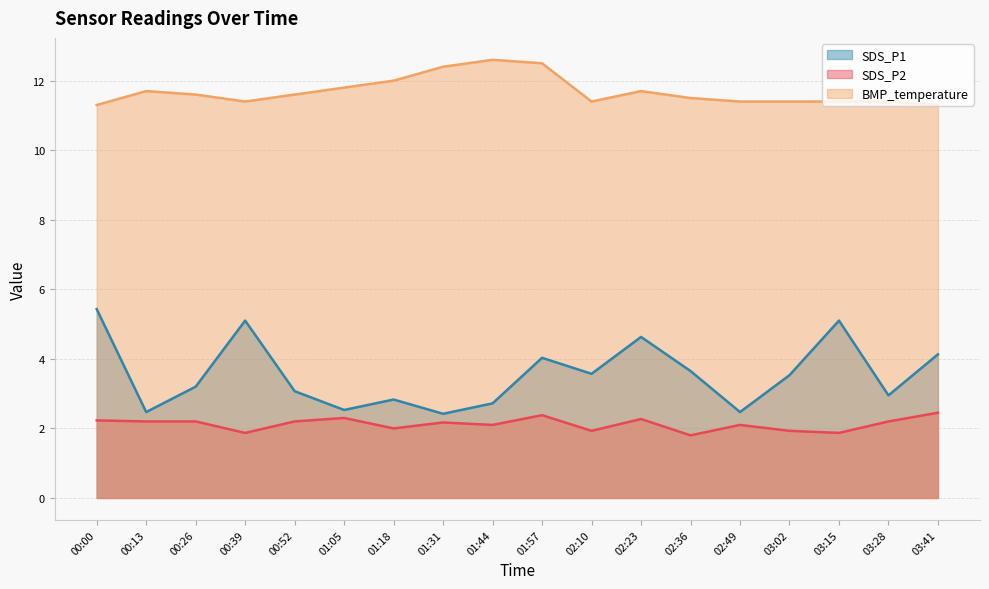

True or false: SDS_P2 has a value of 2.0 at 01:18.

True